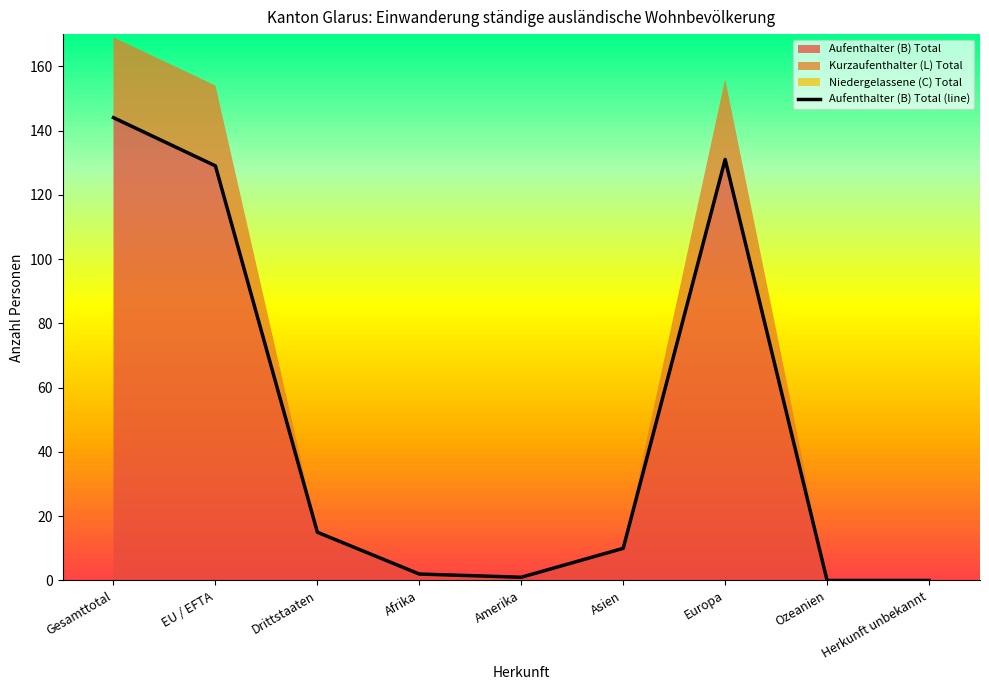

At which label is the value closest to 72?

EU / EFTA